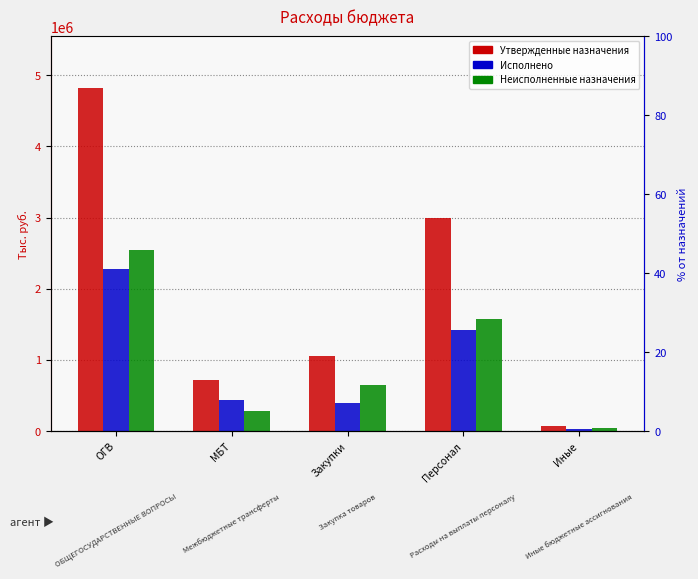

List the series in order of their peak value, highest first.

Утвержденные бюджетные назначения, Неисполненные назначения, Исполнено